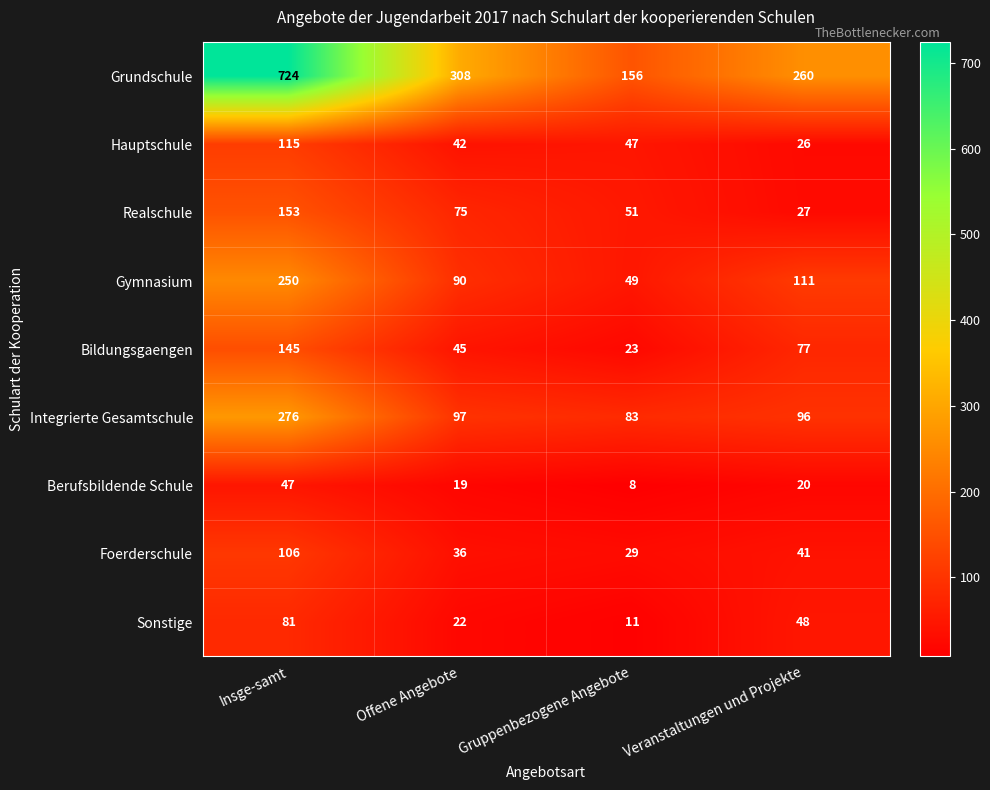

At Gruppenbezogene Angebote, list the series in order from smallest to largest.

Berufsbildende Schule, Sonstige, Bildungsgaengen, Foerderschule, Hauptschule, Gymnasium, Realschule, Integrierte Gesamtschule, Grundschule